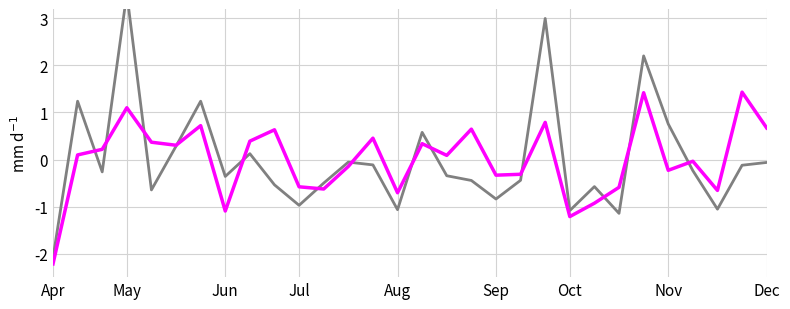

Does the chart have visible grid lines?

Yes